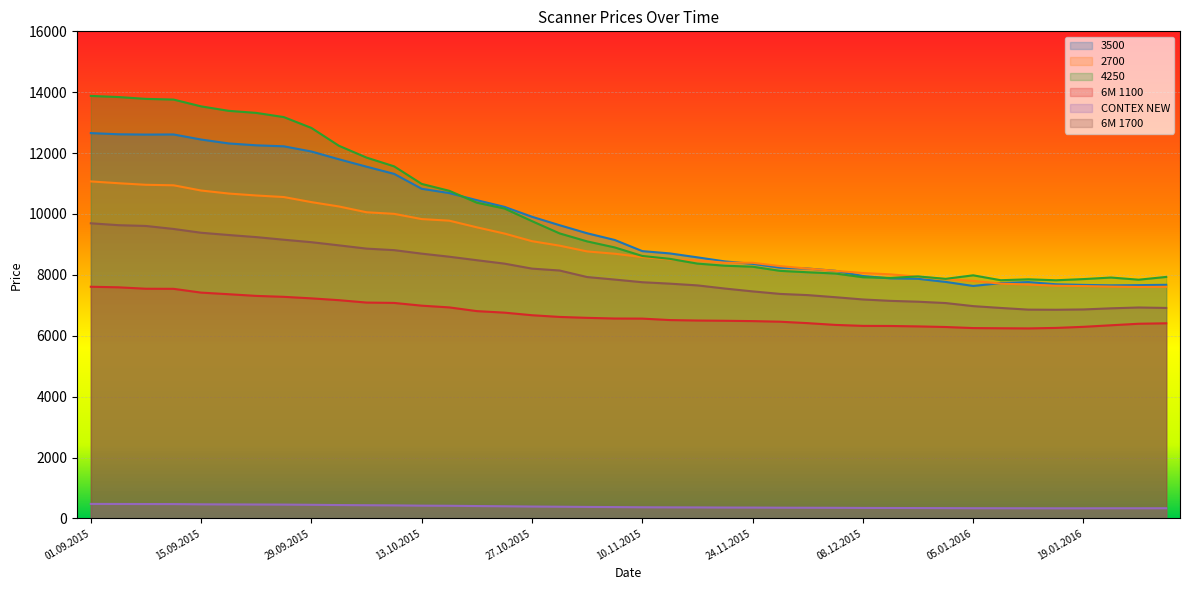

Rank the series by their maximum value, from lowest to highest.

CONTEX NEW, 6M 1100, 6M 1700, 2700, 3500, 4250